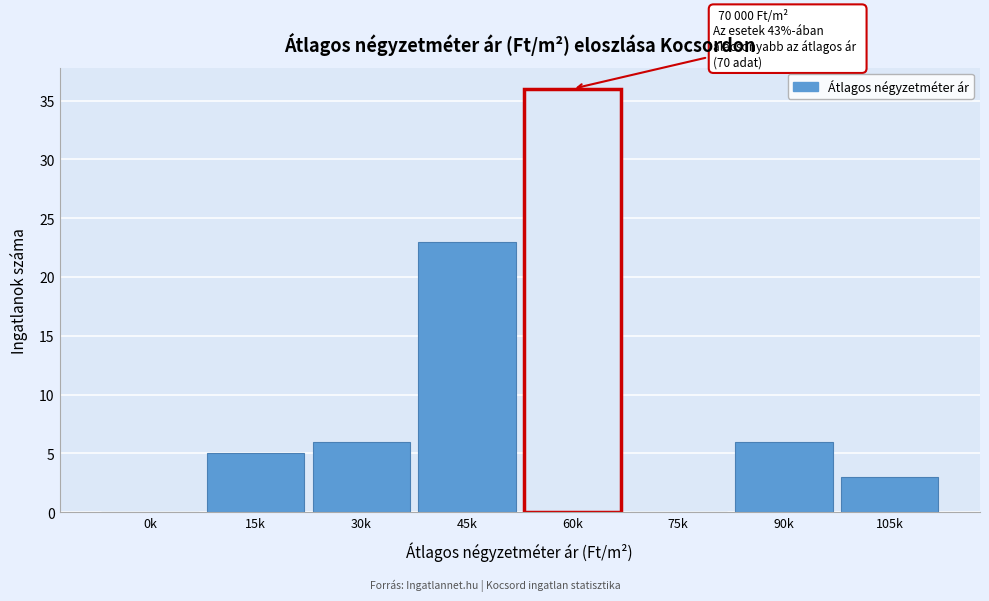

Reading left to right, transcribe all the data shown in this chart.

0k=0	15k=5	30k=6	45k=23	60k=36	75k=0	90k=6	105k=3